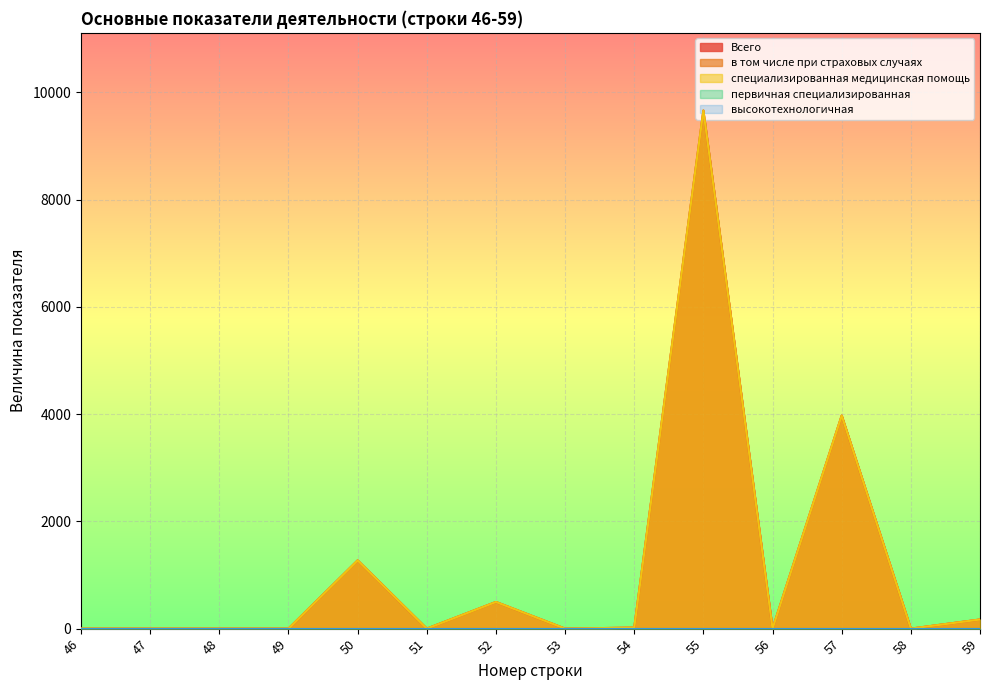

Between 49 and 48, which is larger?

49